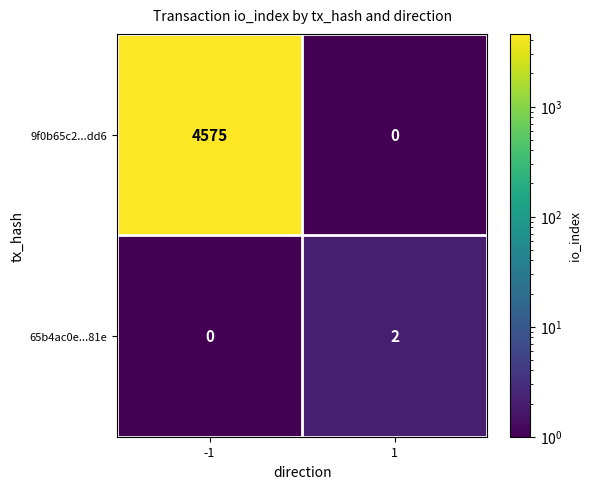

What is the difference between the maximum and minimum values in the 9f0b65c2...dd6 series?

4575